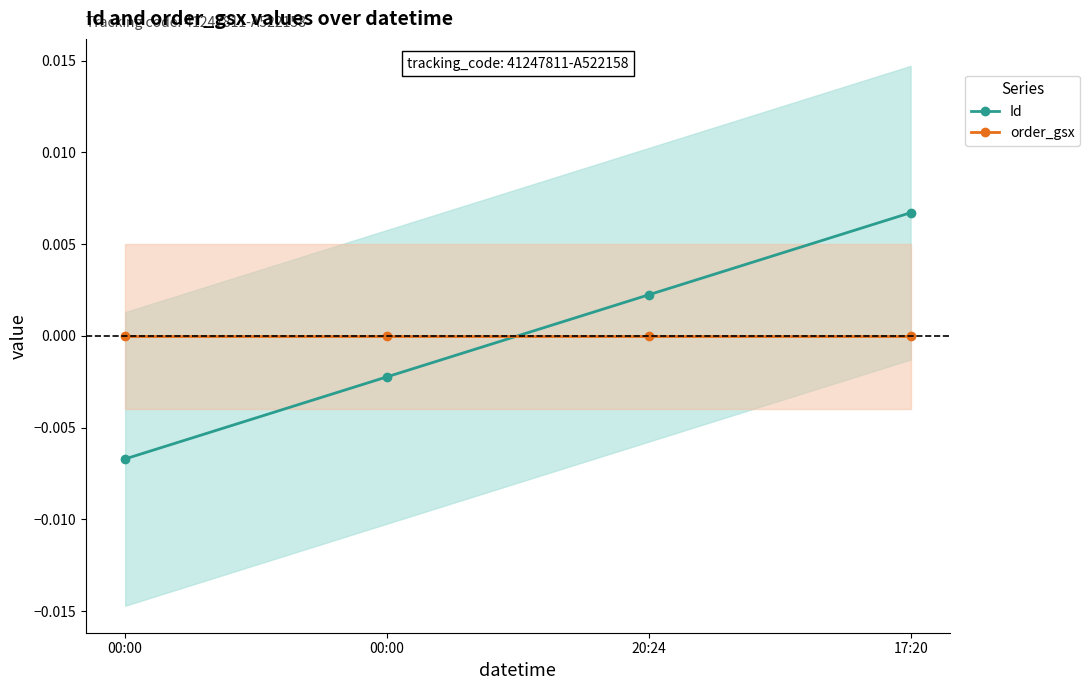

Which series has the largest total across all categories?

Id